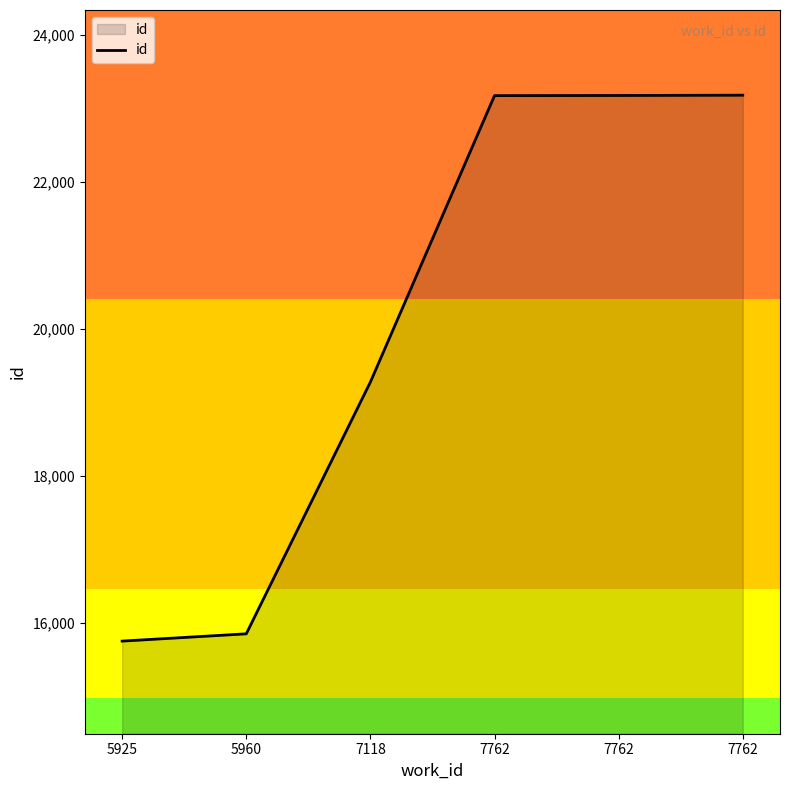

Count the number of categories in the chart.

6